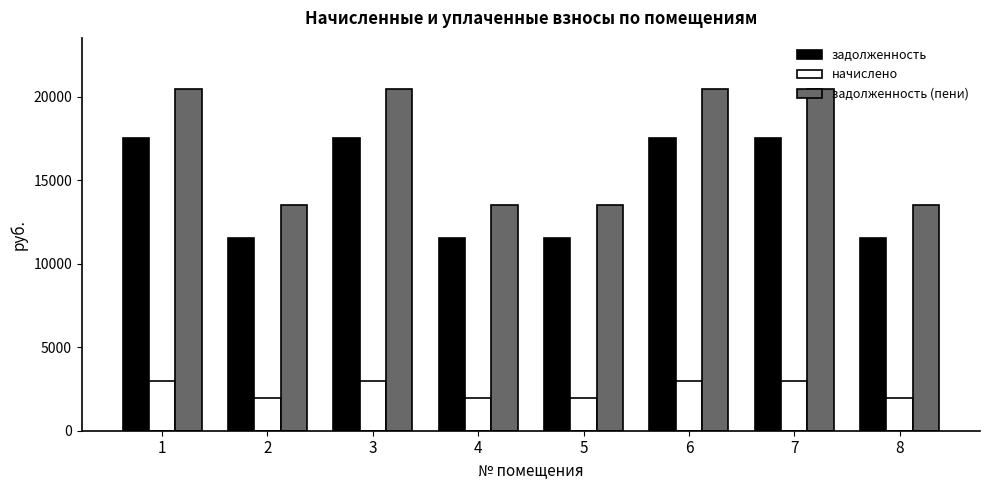

Are the bars horizontal?

No